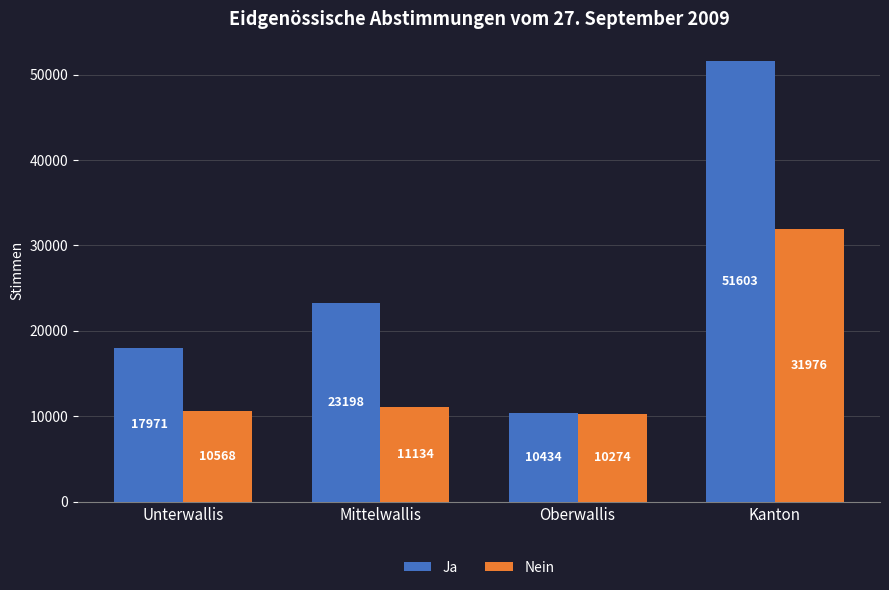

What is the average value of the Nein series?

15988